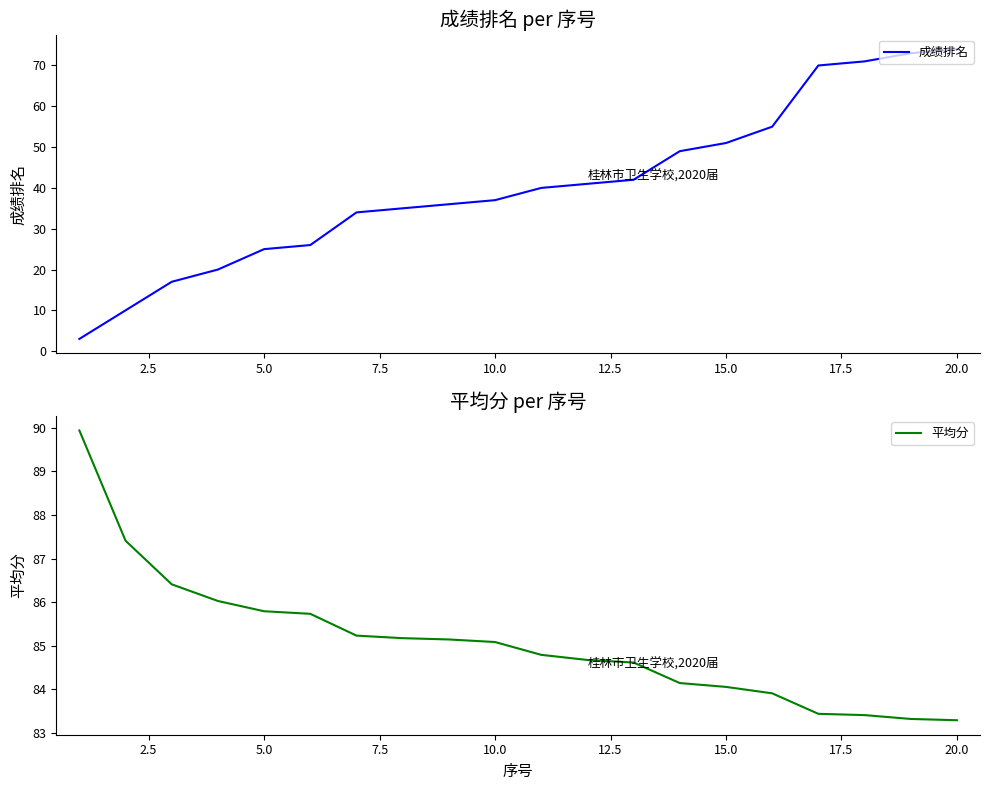

Is it true that 成绩排名 equals 37 at 10.0?

True